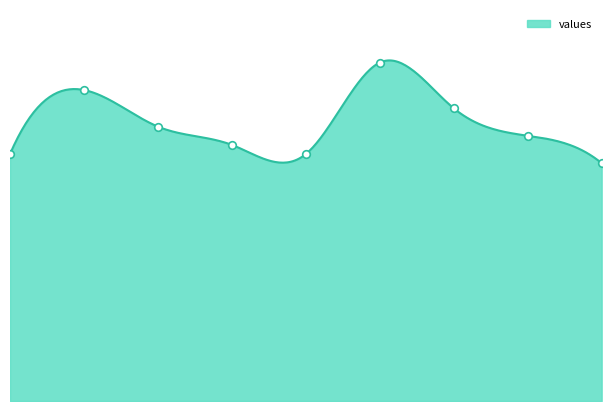

What is the change in value from 1 to 5?

+4